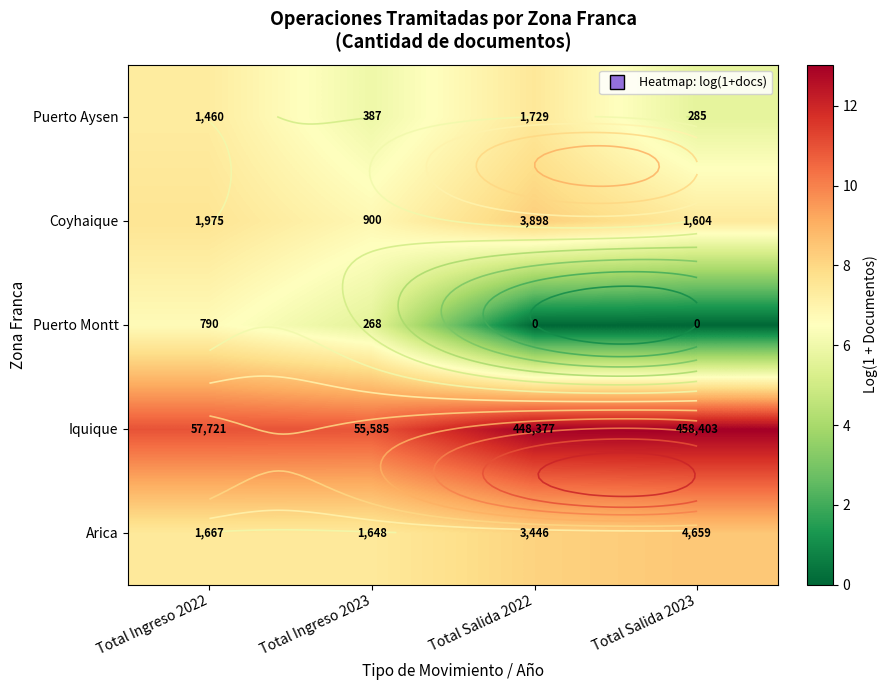

How many distinct data groups are displayed?

5